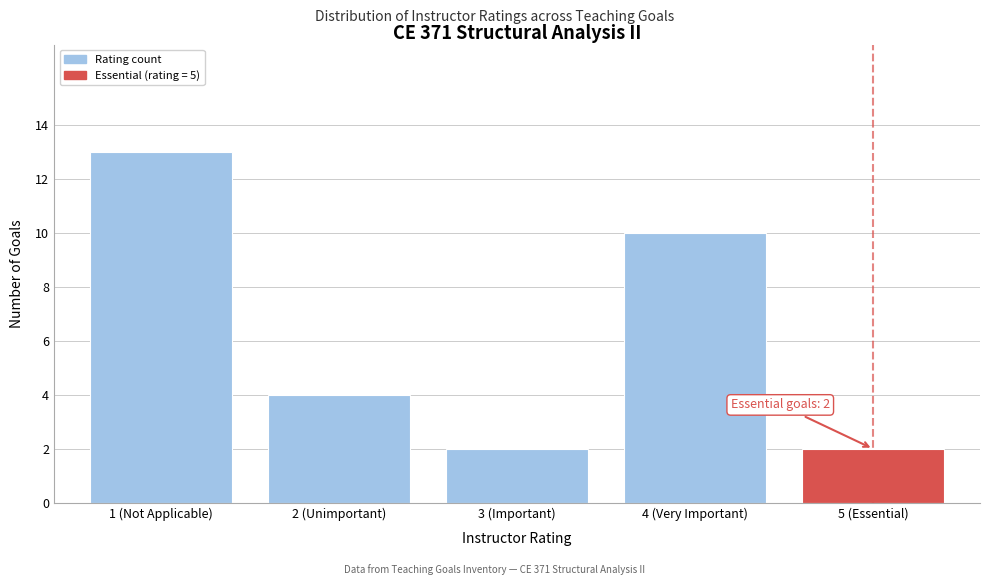

Reading left to right, list all the values displayed in this chart.

1 (Not Applicable)=13	2 (Unimportant)=4	3 (Important)=2	4 (Very Important)=10	5 (Essential)=2